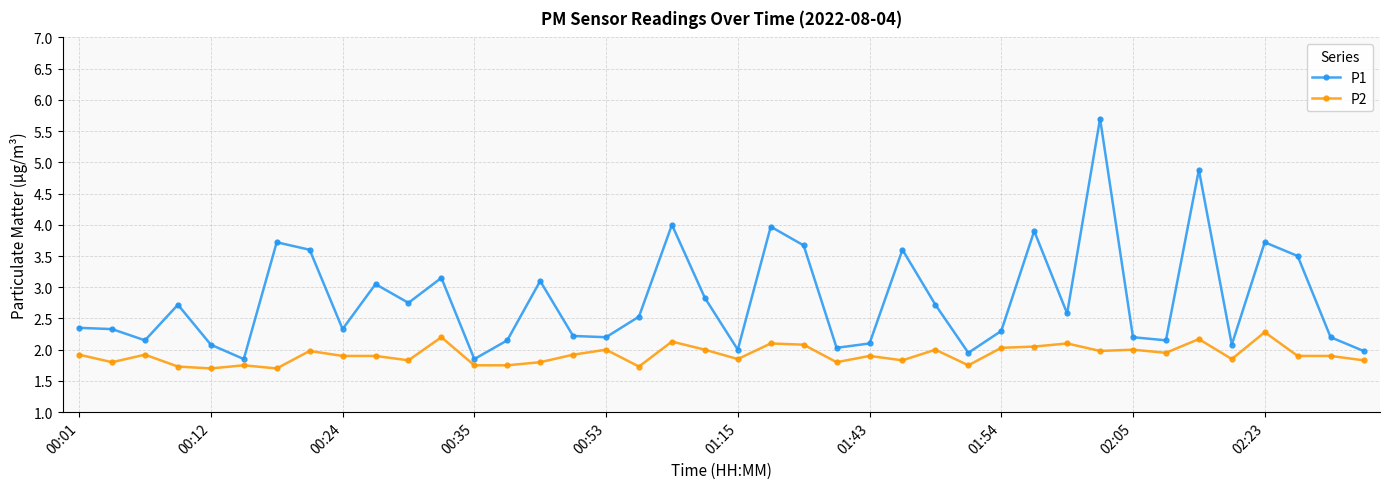

What are all the series names shown in the legend?

P1, P2